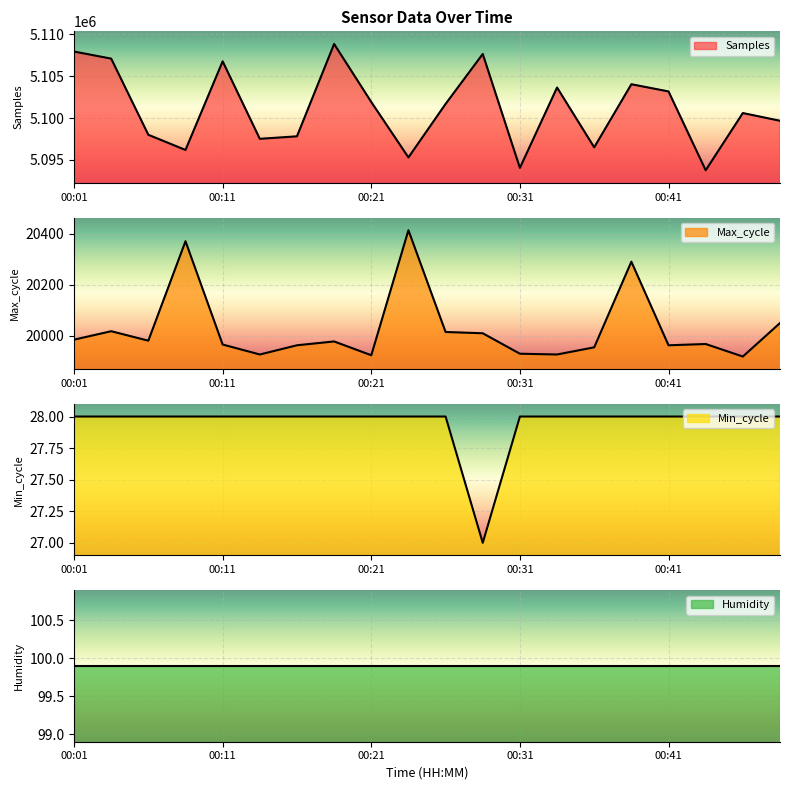

At which label does Max_cycle first exceed 19978?

00:01